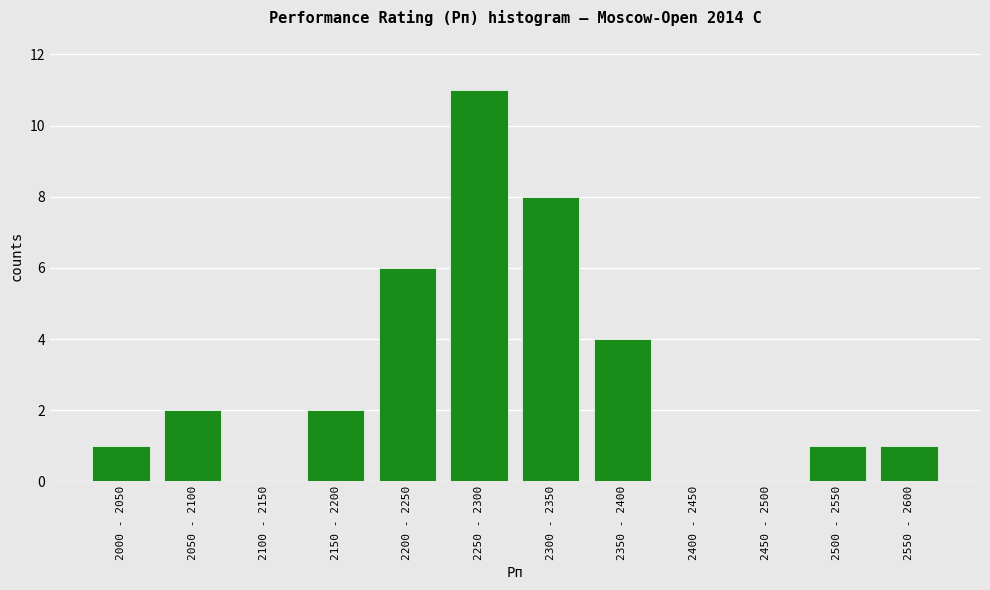

Reading left to right, what are all the values shown in this chart?

2000 - 2050=1	2050 - 2100=2	2100 - 2150=0	2150 - 2200=2	2200 - 2250=6	2250 - 2300=11	2300 - 2350=8	2350 - 2400=4	2400 - 2450=0	2450 - 2500=0	2500 - 2550=1	2550 - 2600=1